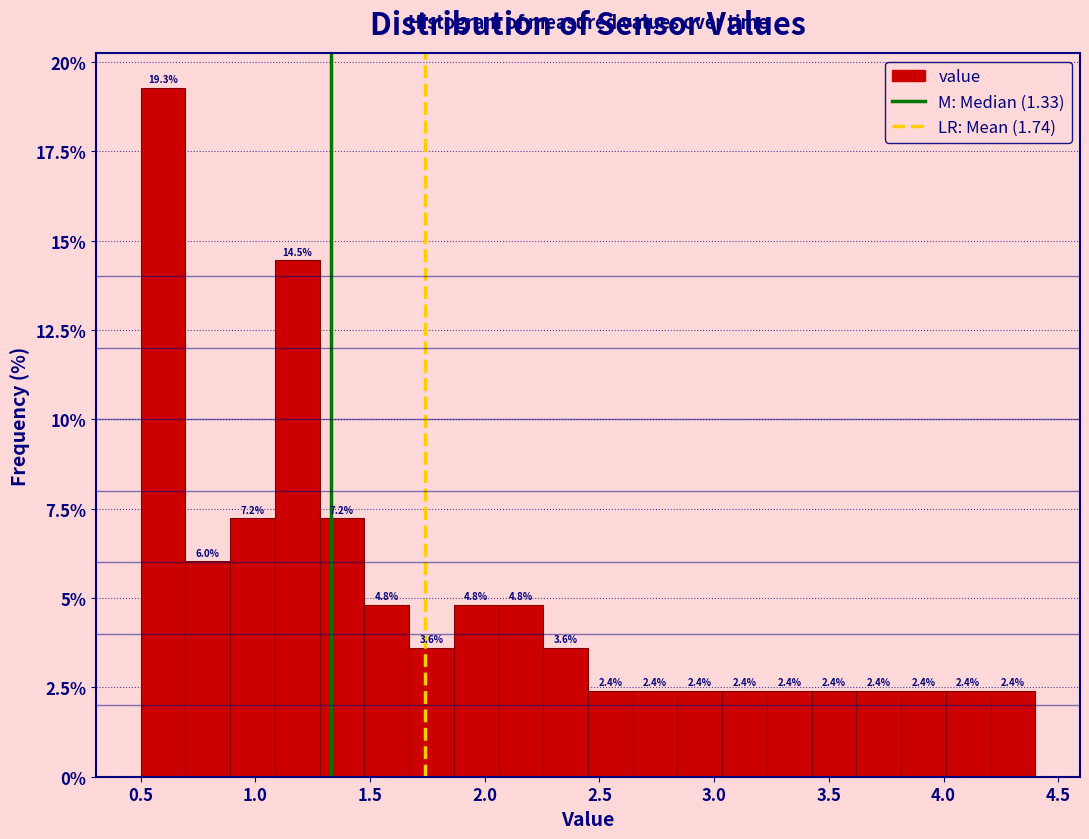

Around what value on the x-axis is the tallest bar? Give the approximate position of its centre, as read against the axis.

0.60